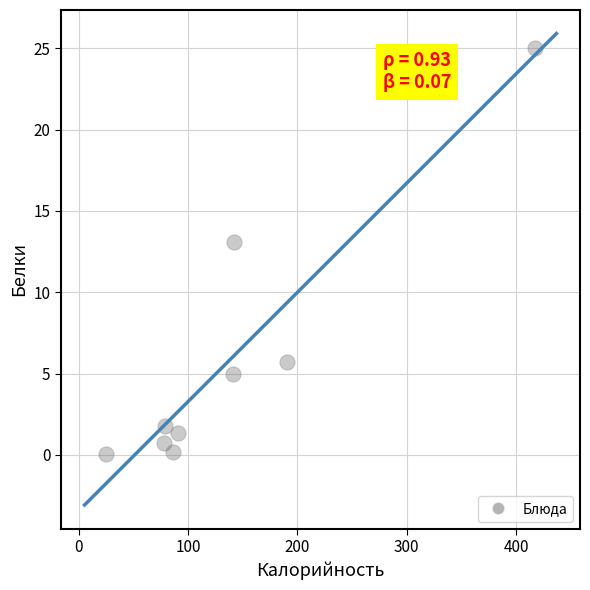

What is the average Y value?

5.9